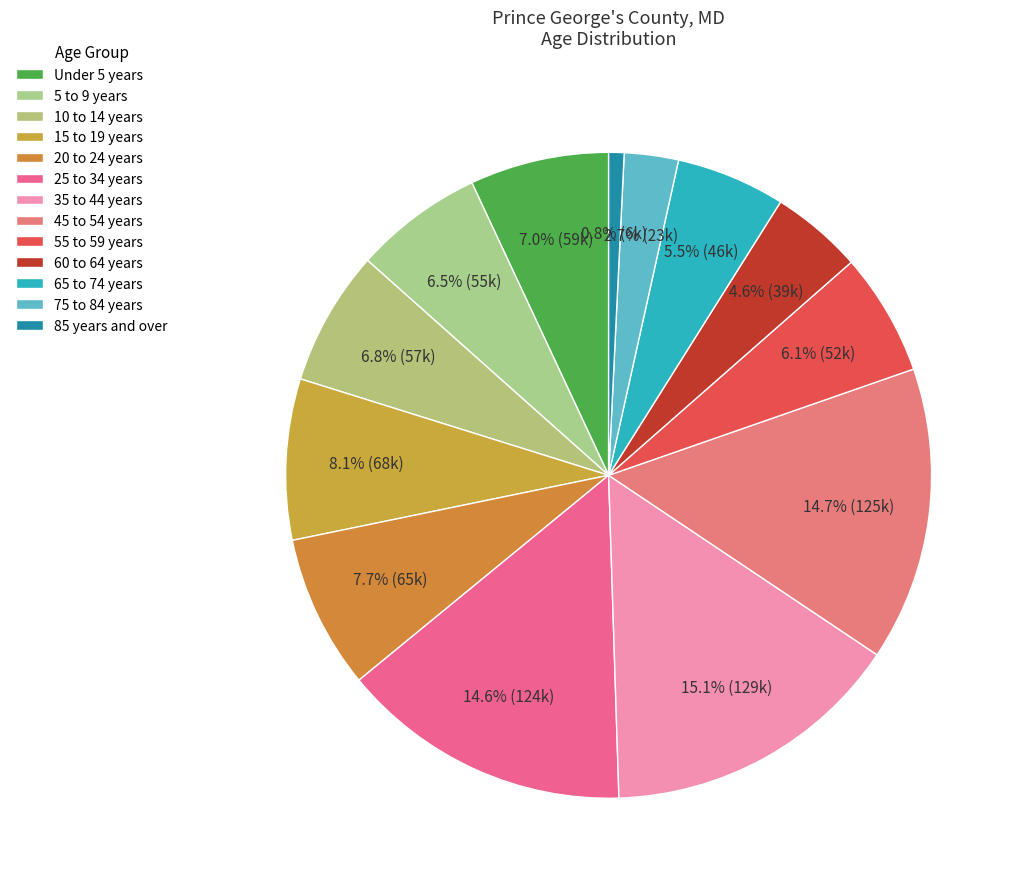

Do 10 to 14 years and 15 to 19 years together represent more than half of the pie?

No